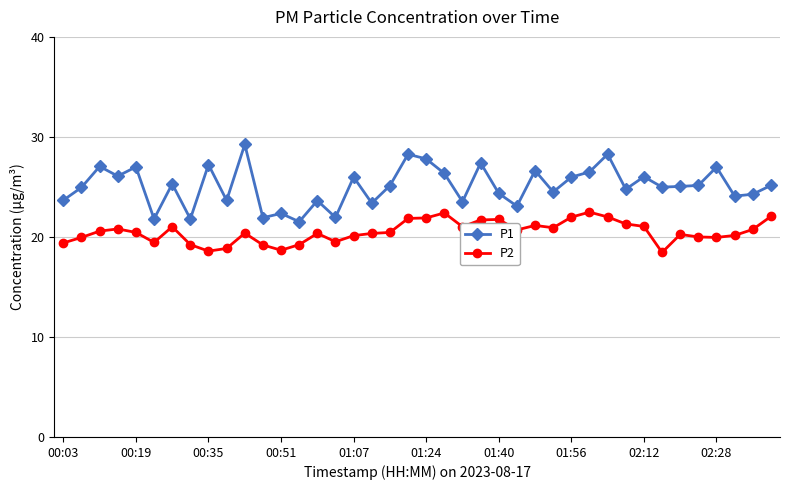

List the series in order of their peak value, highest first.

P1, P2